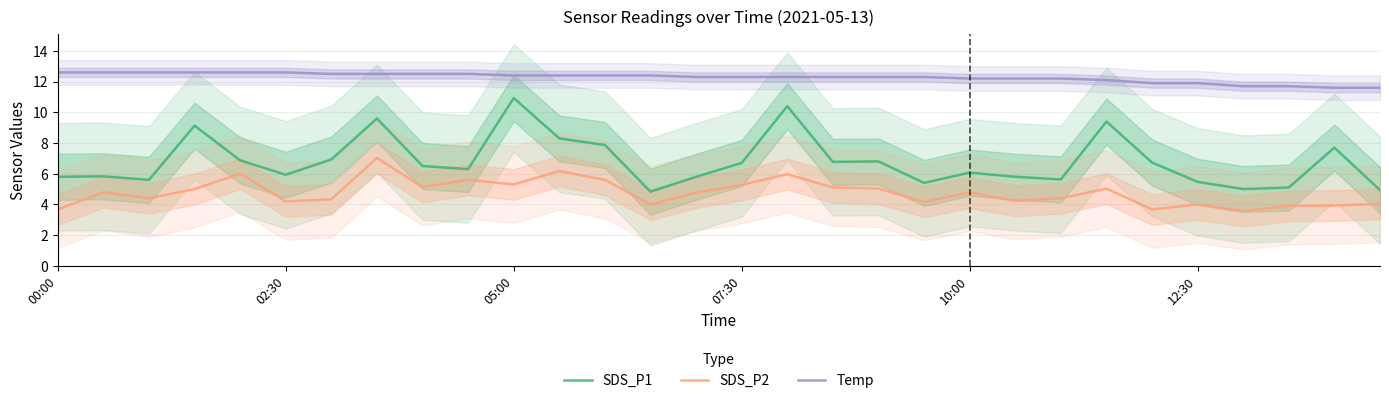

True or false: SDS_P1 and Temp intersect in this chart.

False